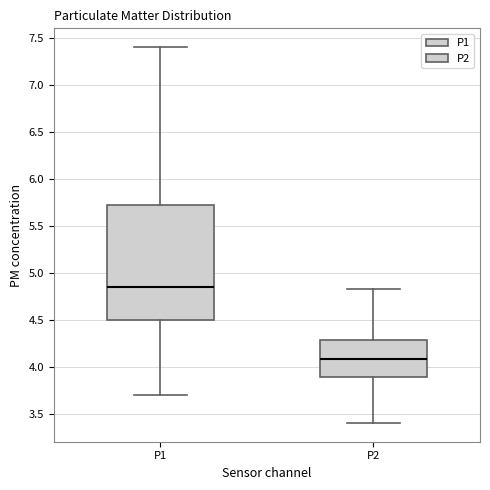

Which box's median line is the lowest?

P2